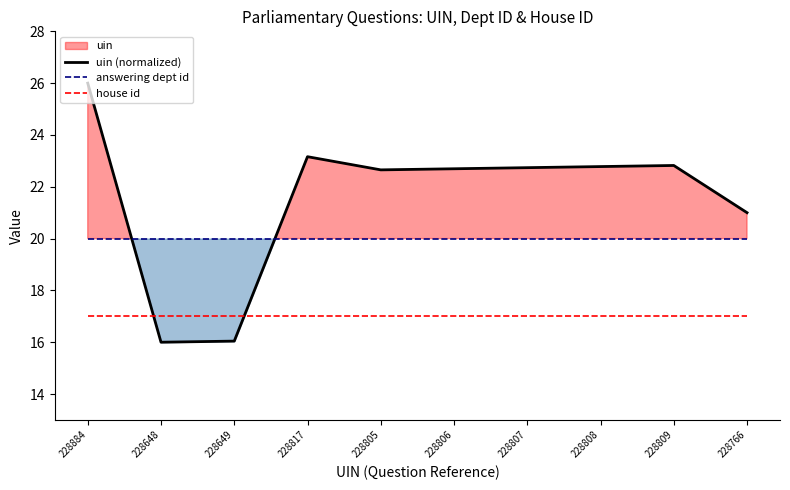

What is the label of the 7th point from the left?

228807